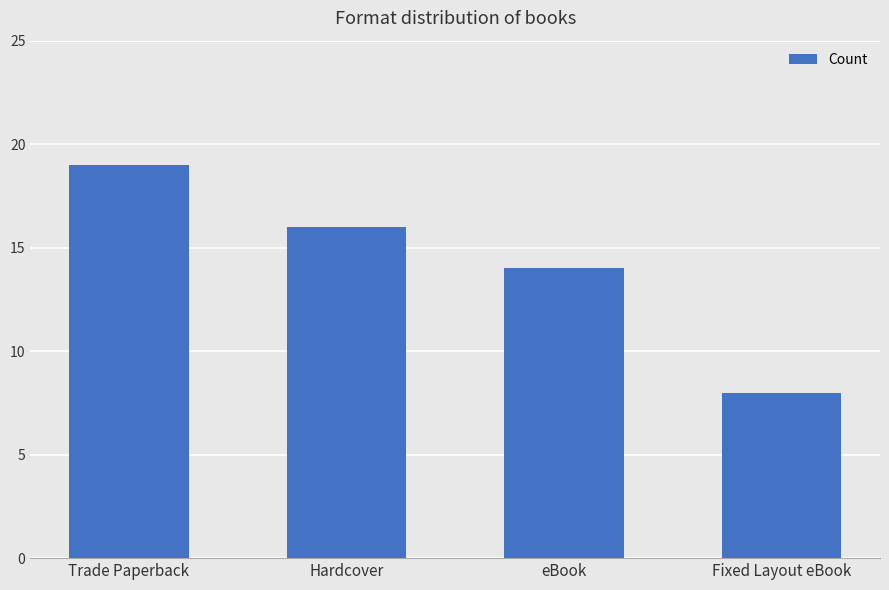

List the labels in order of value, largest first.

Trade Paperback, Hardcover, eBook, Fixed Layout eBook